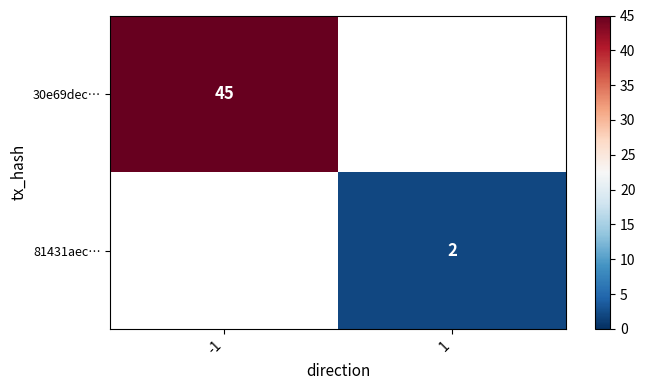

The value of 81431aec… at 1 is 1. True or false?

False